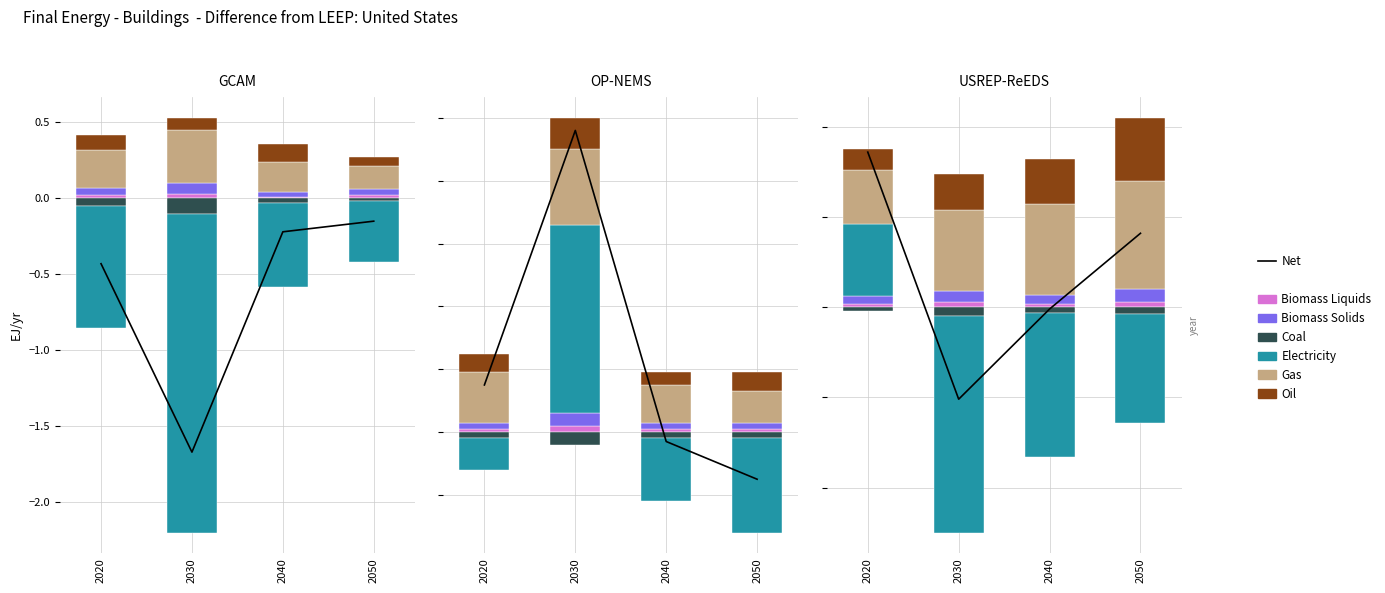

What is the value of the 2nd bar from the left?

-1.7